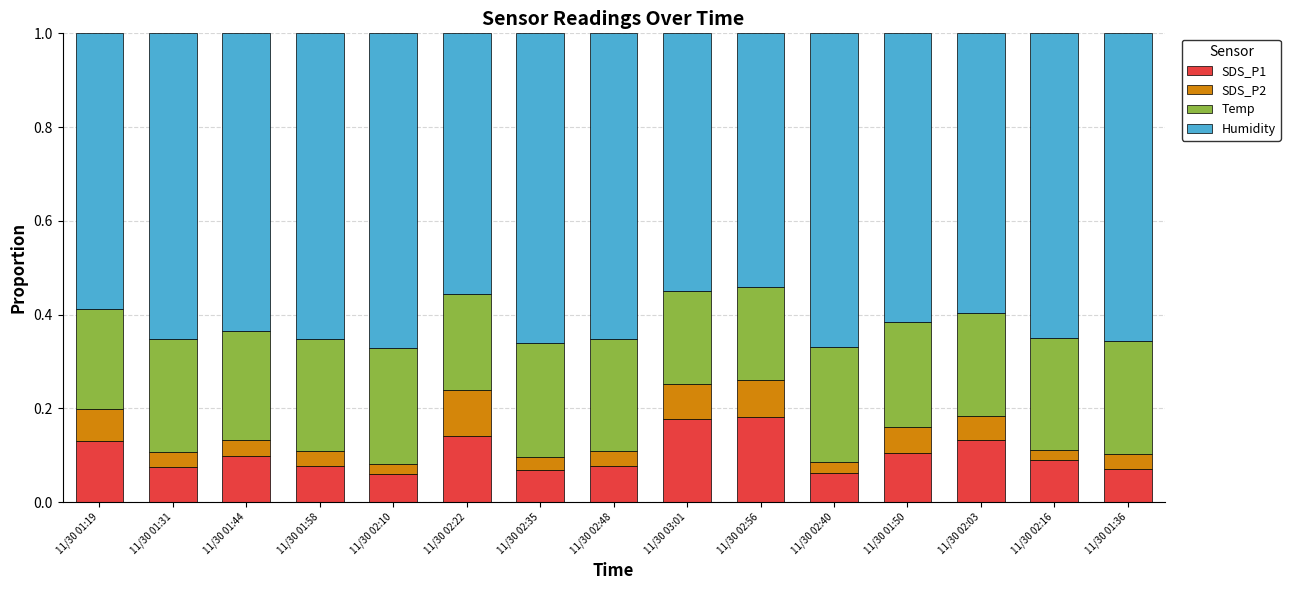

The value of SDS_P1 at 11/30 01:31 is 0.1. True or false?

True